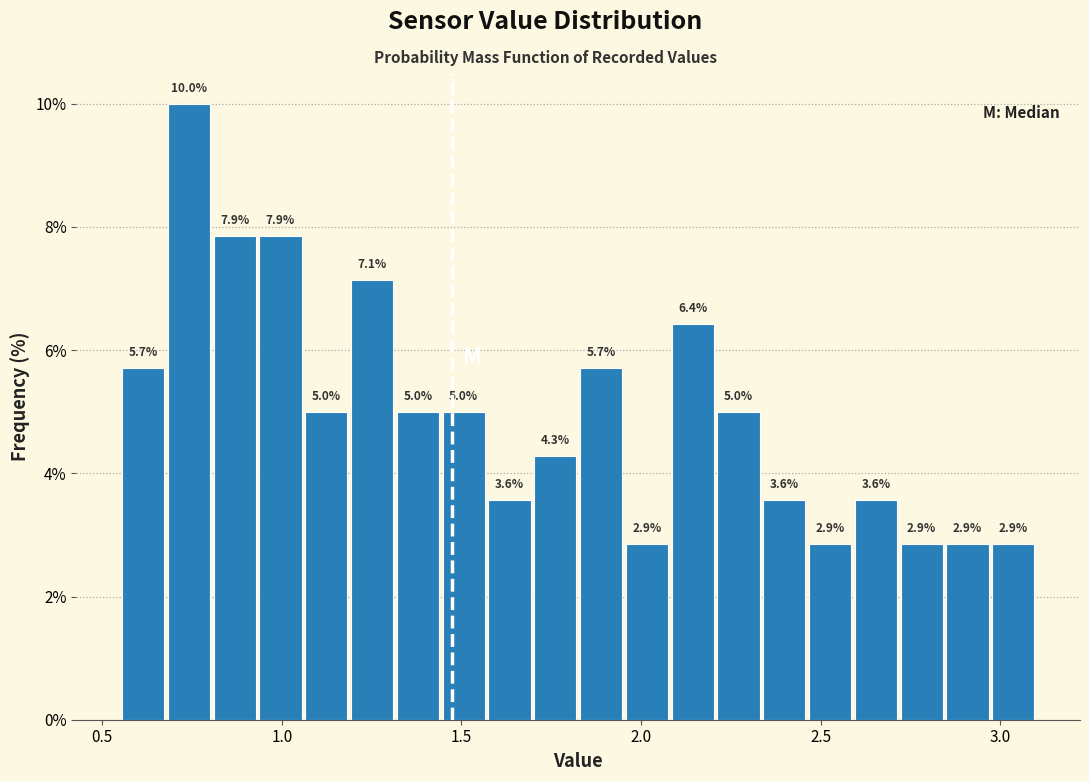

Read against the x-axis, roughly where is the centre of the tallest bar?

0.75